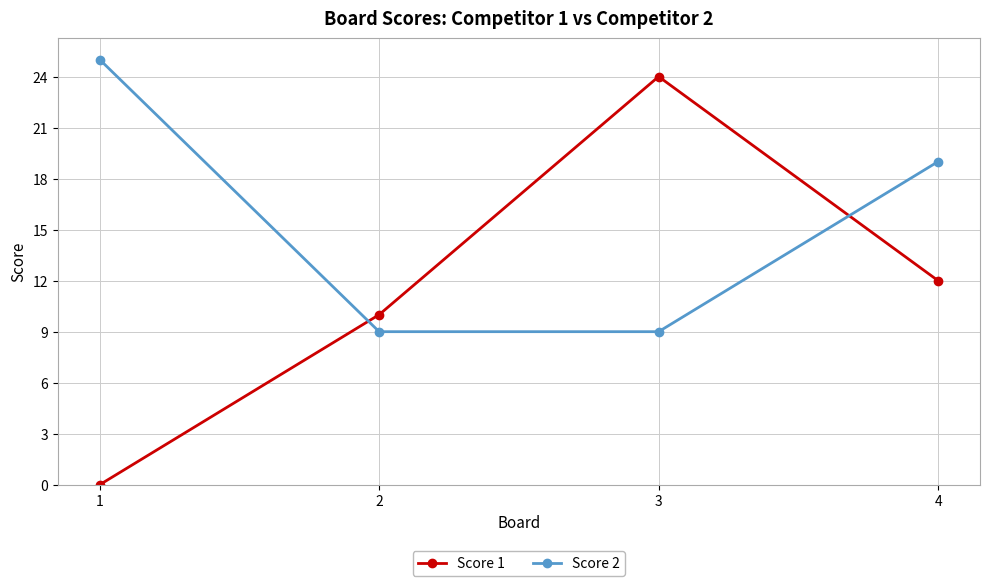

At which category is the sum across all series the highest?

3